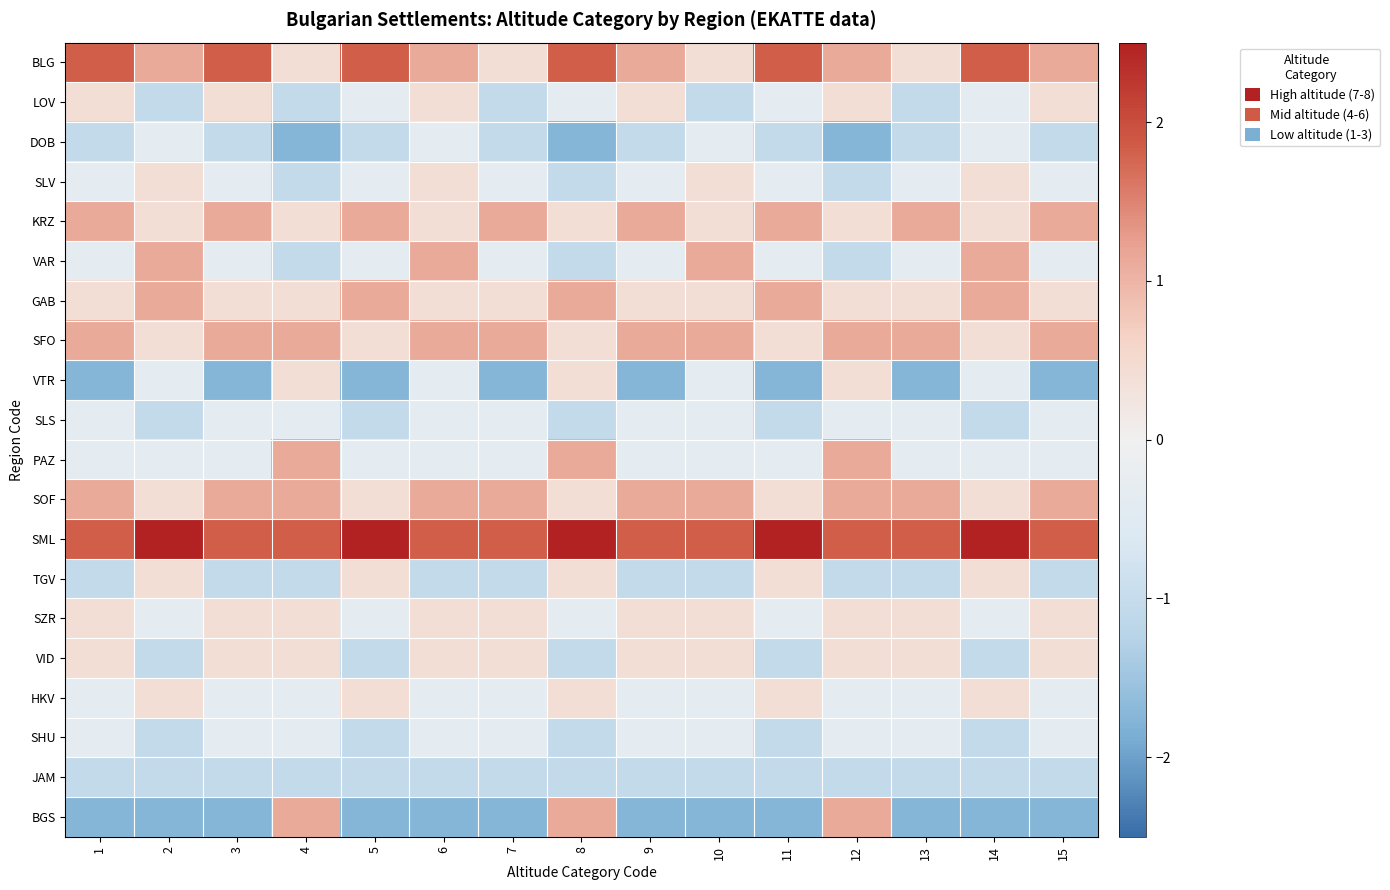

Rank the series at 11 from highest to lowest value.

SML, BLG, KRZ, GAB, SFO, SOF, TGV, HKV, LOV, SLV, VAR, PAZ, SZR, DOB, SLS, VID, SHU, JAM, VTR, BGS